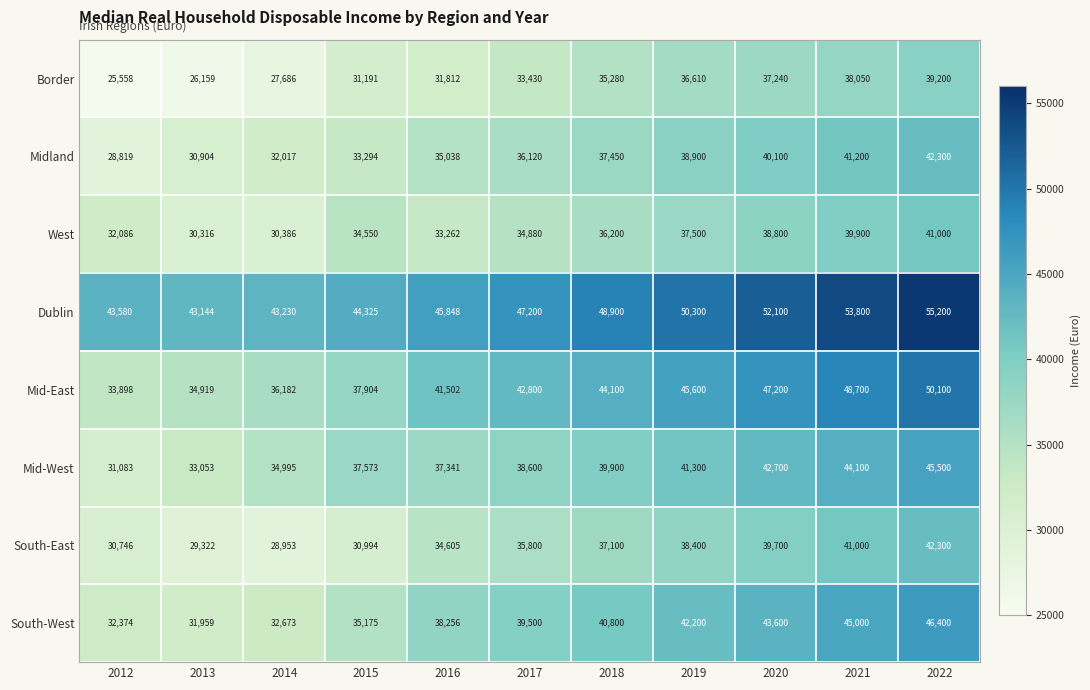

What is the smallest value displayed?

25558